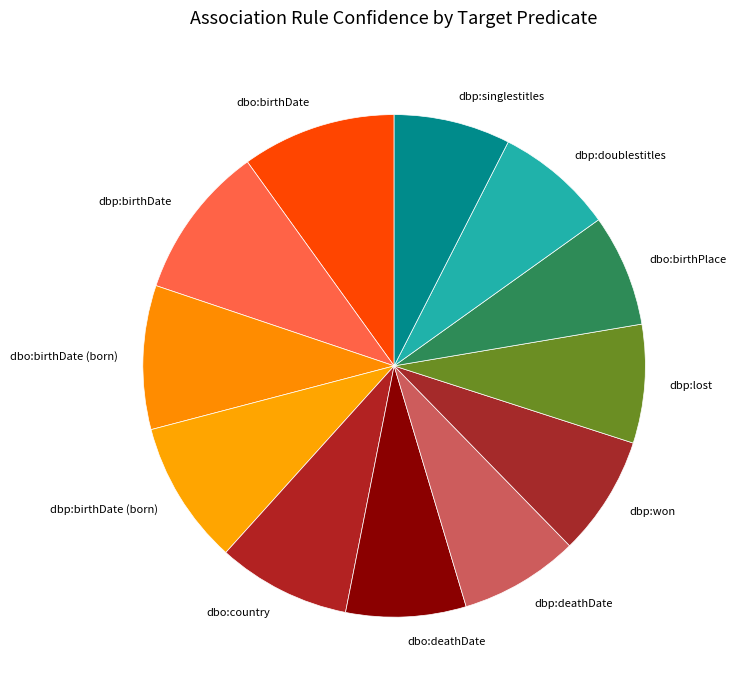

Count the number of slices in the pie.

12